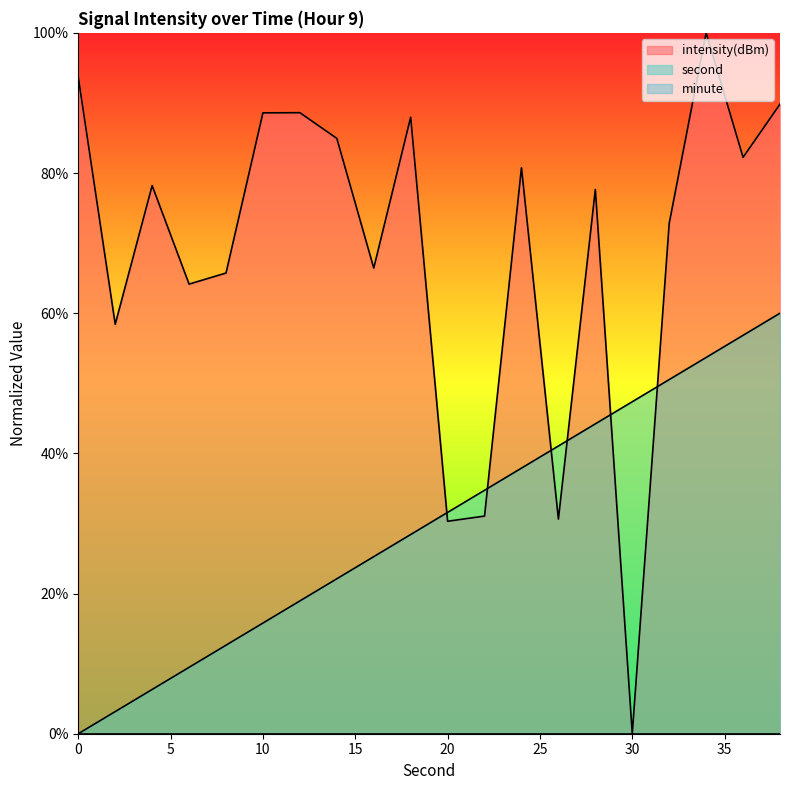

At which label is second closest to 29?

18